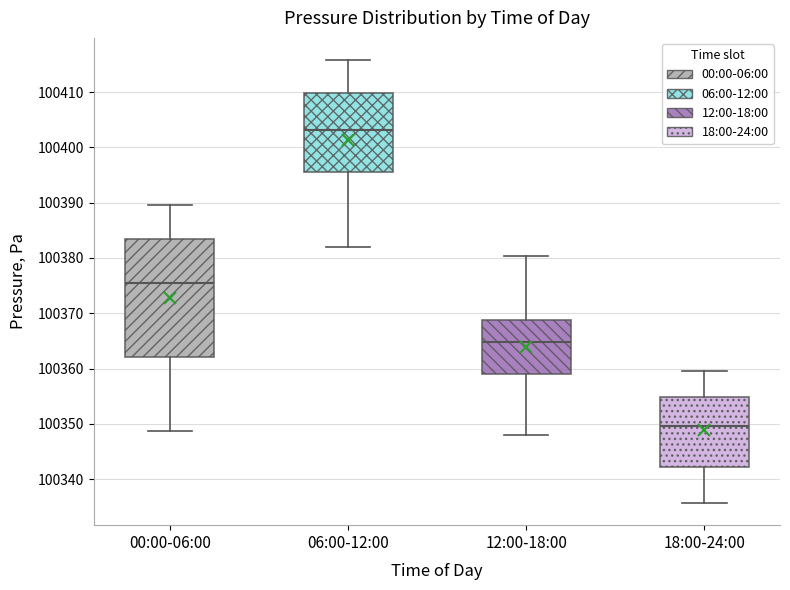

Reading left to right, read every box against the y-axis: the position of its median line, the range the box covers, and the ends of its whiskers. The values are not printed on the chart, so give them approximately, as read against the axis.

00:00-06:00: median 100375, box 100362 to 100383, whiskers 100349 to 100390
06:00-12:00: median 100403, box 100396 to 100410, whiskers 100382 to 100416
12:00-18:00: median 100365, box 100359 to 100369, whiskers 100348 to 100380
18:00-24:00: median 100350, box 100342 to 100355, whiskers 100336 to 100360